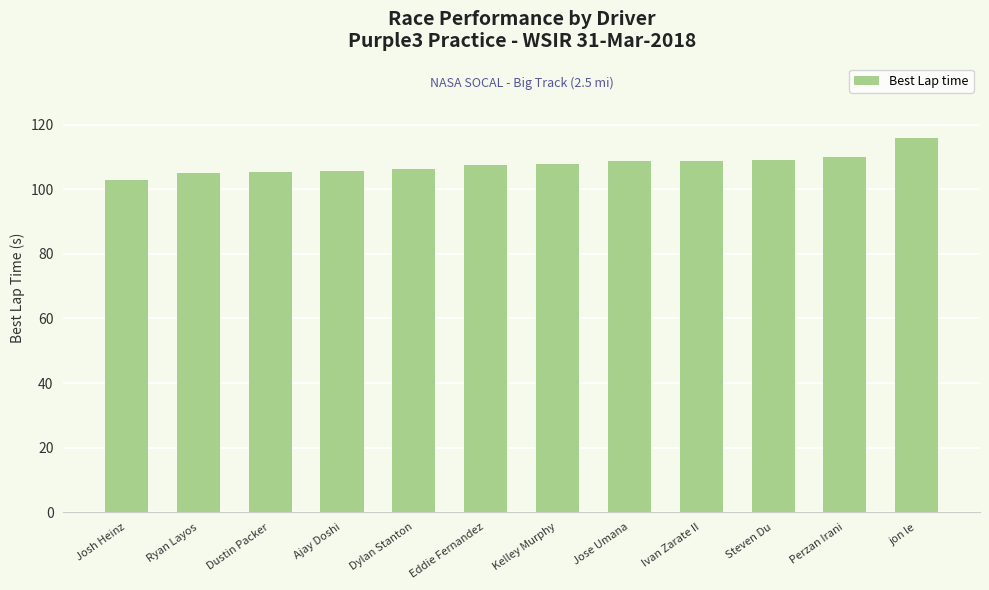

What is the value of the 7th bar from the left?

107.8